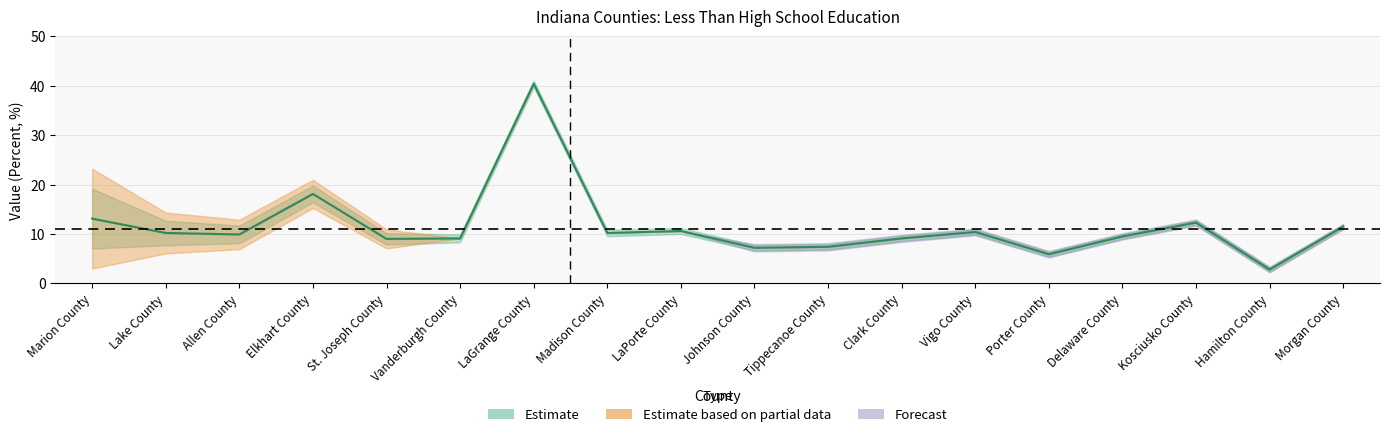

Is it true that the value at Johnson County is 10.9?

False